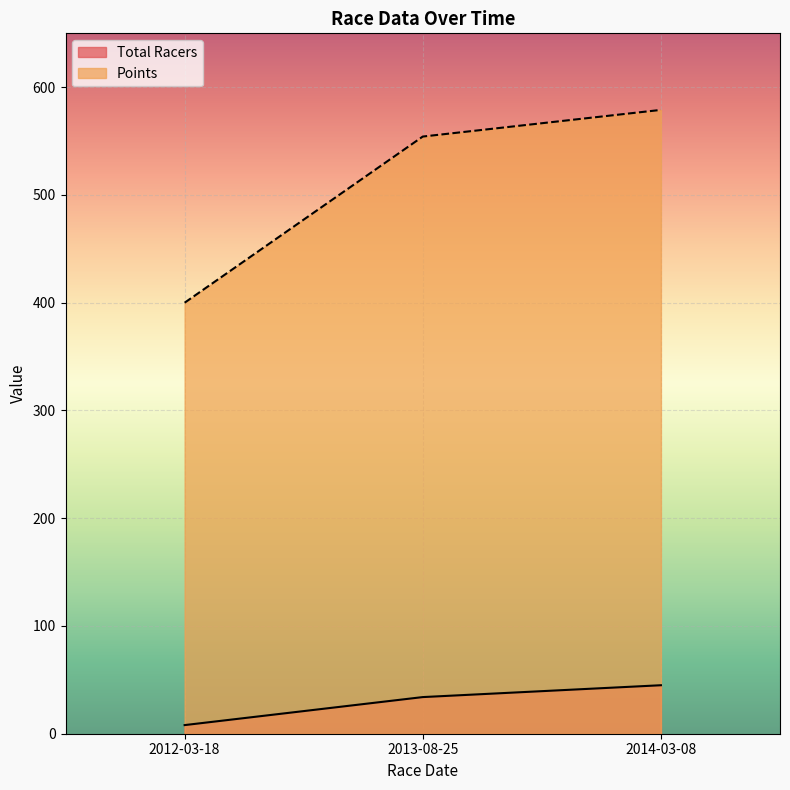

Rank the series by their average value, from highest to lowest.

Points, Total Racers